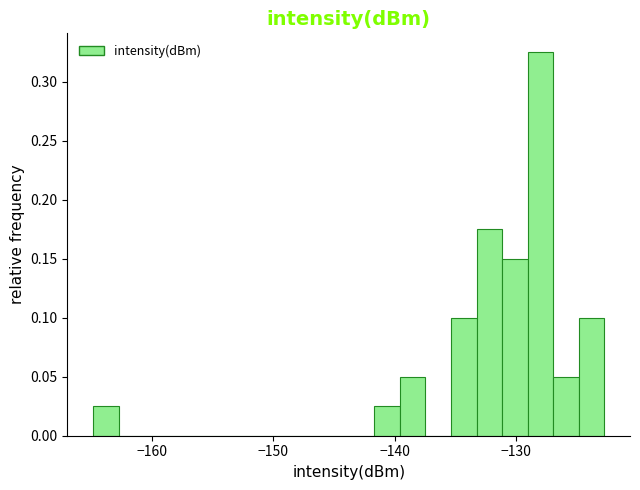

Read against the x-axis, roughly where is the centre of the tallest bar?

-128